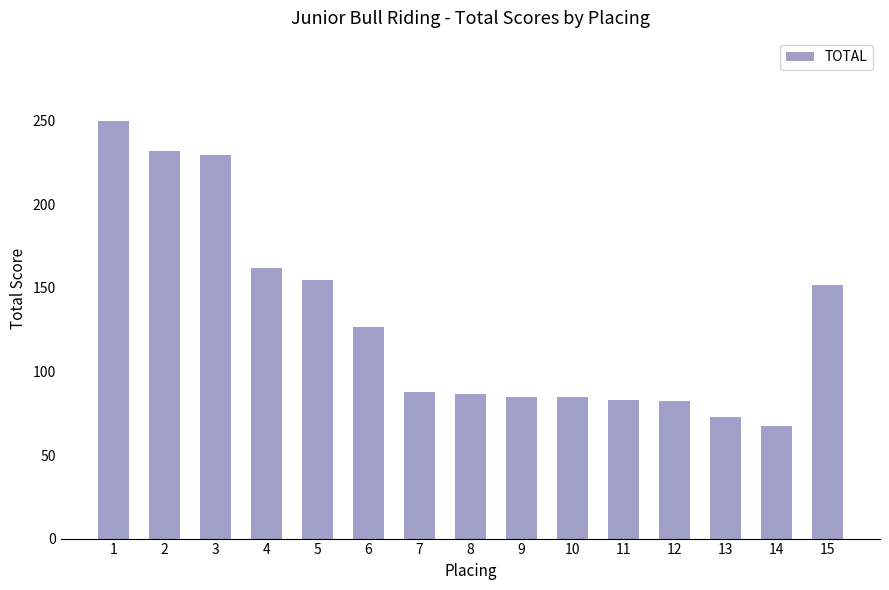

What is the average value?

130.4